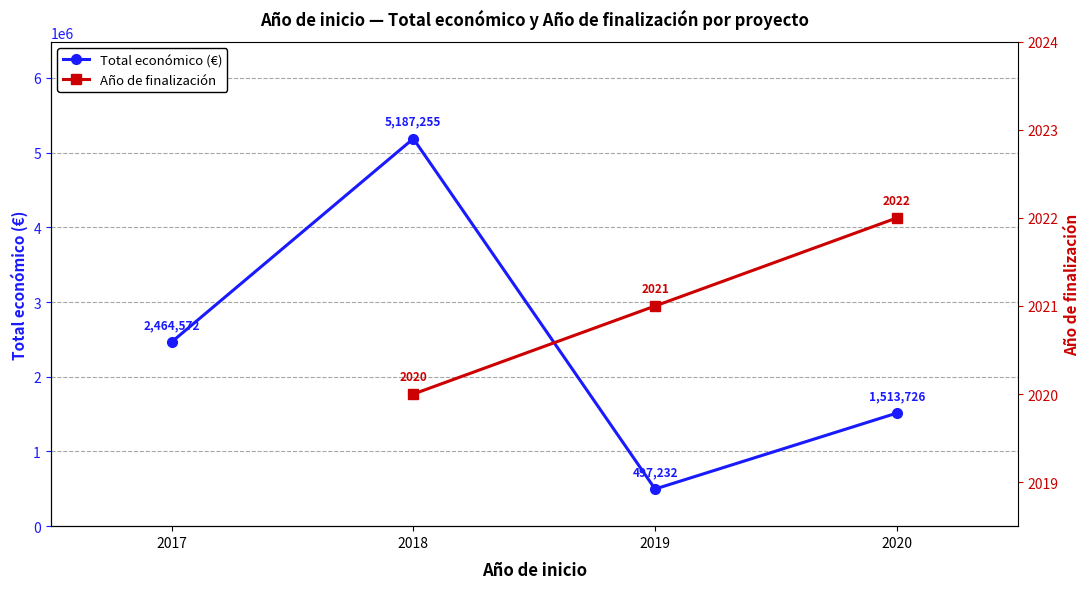

The chart shows a value of 2464572 at 2017. True or false?

True